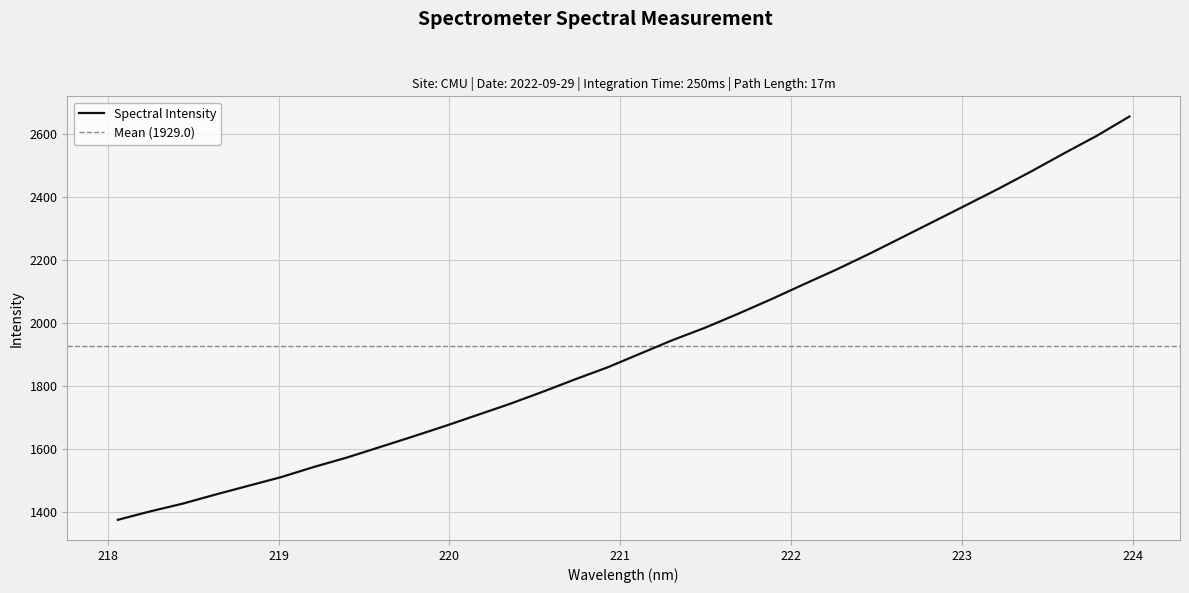

What is the difference between the second highest and second lowest values?

1190.4